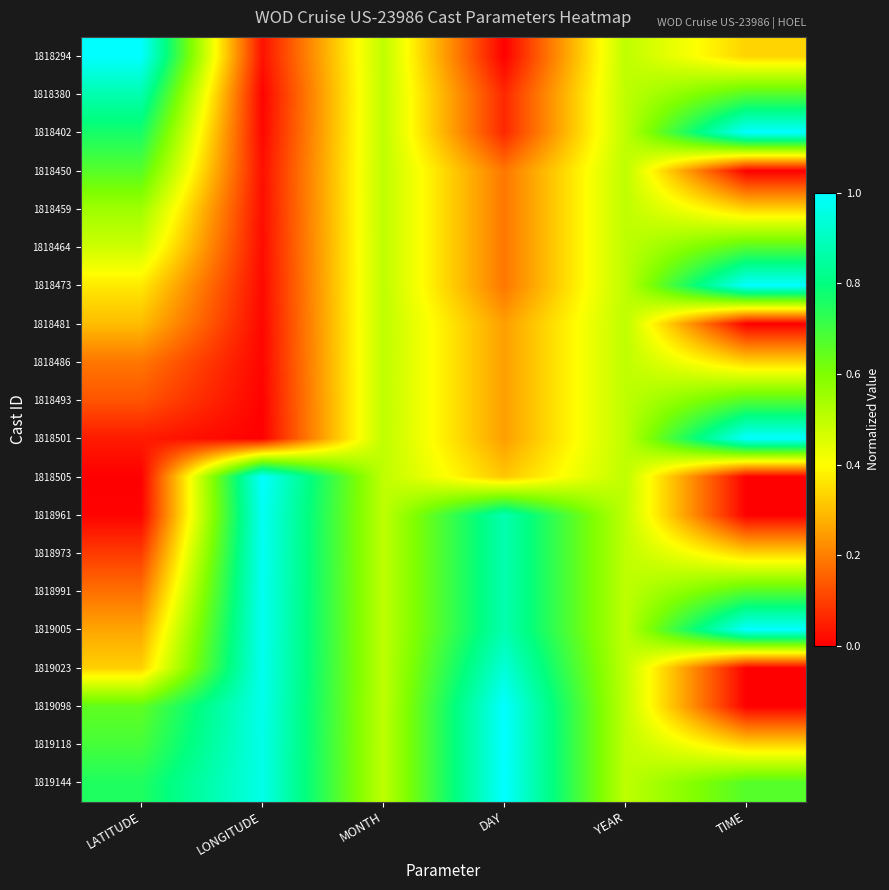

Reading right to left, transcribe all the data shown in this chart.

1818294: TIME=0.3	YEAR=0.5	DAY=0.0	MONTH=0.5	LONGITUDE=0.0	LATITUDE=1.0
1818380: TIME=0.7	YEAR=0.5	DAY=0.1	MONTH=0.5	LONGITUDE=0.0	LATITUDE=0.9
1818402: TIME=1.0	YEAR=0.5	DAY=0.1	MONTH=0.5	LONGITUDE=0.0	LATITUDE=0.8
1818450: TIME=0.0	YEAR=0.5	DAY=0.2	MONTH=0.5	LONGITUDE=0.0	LATITUDE=0.7
1818459: TIME=0.3	YEAR=0.5	DAY=0.2	MONTH=0.5	LONGITUDE=0.0	LATITUDE=0.6
1818464: TIME=0.7	YEAR=0.5	DAY=0.2	MONTH=0.5	LONGITUDE=0.0	LATITUDE=0.5
1818473: TIME=1.0	YEAR=0.5	DAY=0.2	MONTH=0.5	LONGITUDE=0.0	LATITUDE=0.4
1818481: TIME=0.0	YEAR=0.5	DAY=0.2	MONTH=0.5	LONGITUDE=0.0	LATITUDE=0.3
1818486: TIME=0.3	YEAR=0.5	DAY=0.2	MONTH=0.5	LONGITUDE=0.0	LATITUDE=0.2
1818493: TIME=0.7	YEAR=0.5	DAY=0.2	MONTH=0.5	LONGITUDE=0.0	LATITUDE=0.1
1818501: TIME=1.0	YEAR=0.5	DAY=0.2	MONTH=0.5	LONGITUDE=0.0	LATITUDE=0.0
1818505: TIME=0.0	YEAR=0.5	DAY=0.3	MONTH=0.5	LONGITUDE=1.0	LATITUDE=0.0
1818961: TIME=0.0	YEAR=0.5	DAY=0.9	MONTH=0.5	LONGITUDE=1.0	LATITUDE=0.0
1818973: TIME=0.3	YEAR=0.5	DAY=0.9	MONTH=0.5	LONGITUDE=1.0	LATITUDE=0.1
1818991: TIME=0.7	YEAR=0.5	DAY=0.9	MONTH=0.5	LONGITUDE=1.0	LATITUDE=0.2
1819005: TIME=1.0	YEAR=0.5	DAY=0.9	MONTH=0.5	LONGITUDE=1.0	LATITUDE=0.3
1819023: TIME=0.0	YEAR=0.5	DAY=0.9	MONTH=0.5	LONGITUDE=1.0	LATITUDE=0.3
1819098: TIME=0.0	YEAR=0.5	DAY=1.0	MONTH=0.5	LONGITUDE=1.0	LATITUDE=0.6
1819118: TIME=0.3	YEAR=0.5	DAY=1.0	MONTH=0.5	LONGITUDE=1.0	LATITUDE=0.7
1819144: TIME=0.7	YEAR=0.5	DAY=1.0	MONTH=0.5	LONGITUDE=1.0	LATITUDE=0.8